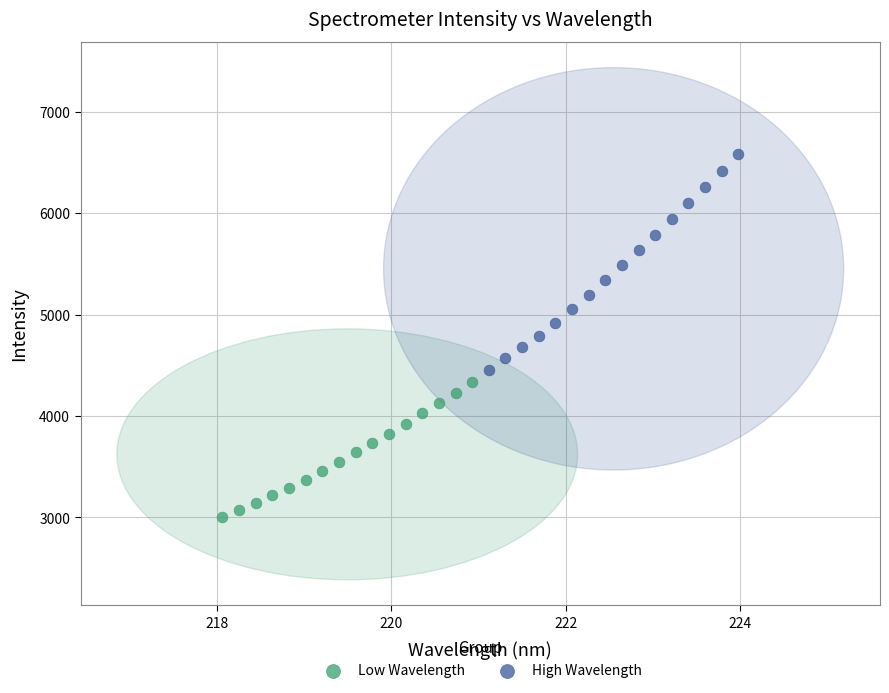

Which series reaches the minimum Y coordinate?

Low Wavelength